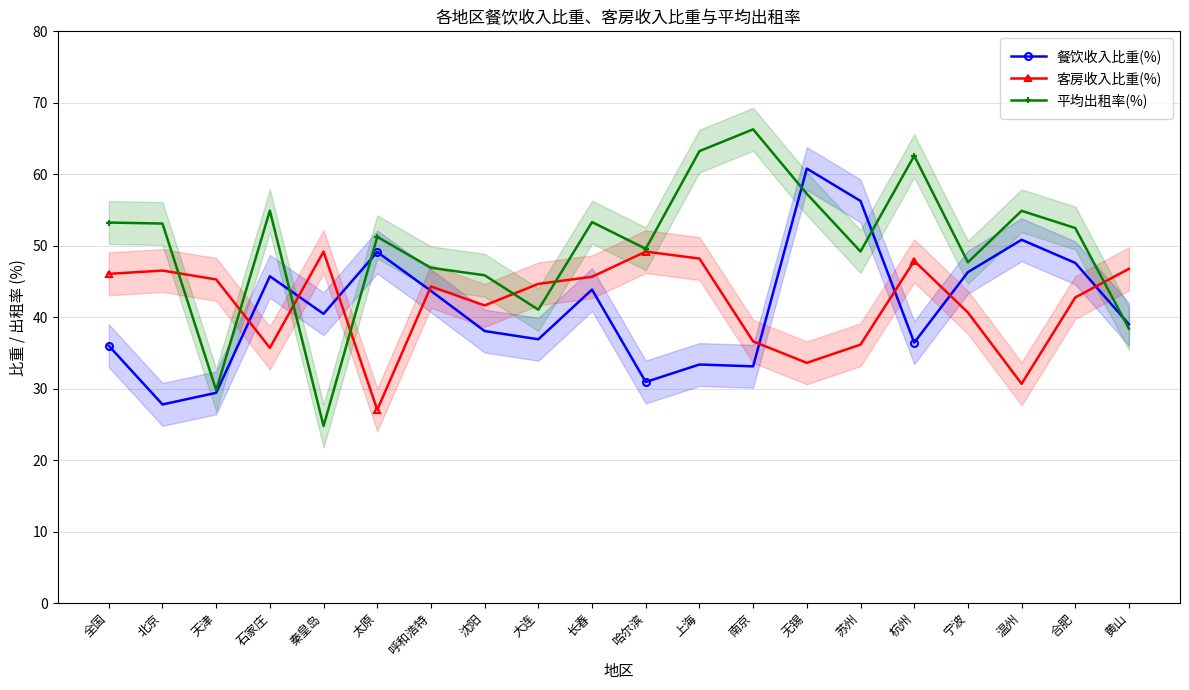

Reading left to right, list all the values displayed in this chart.

餐饮收入比重(%): 36.0	27.8	29.4	45.7	40.5	49.1	43.7	38.1	36.9	43.9	30.9	33.4	33.1	60.8	56.3	36.5	46.3	50.8	47.6	39.0
客房收入比重(%): 46.1	46.5	45.3	35.7	49.2	27.1	44.3	41.6	44.7	45.7	49.2	48.2	36.6	33.6	36.2	47.9	40.7	30.7	42.8	46.8
平均出租率(%): 53.2	53.1	29.8	54.9	24.8	51.2	46.9	45.9	41.1	53.3	49.6	63.2	66.3	57.3	49.2	62.6	47.7	54.9	52.5	38.4